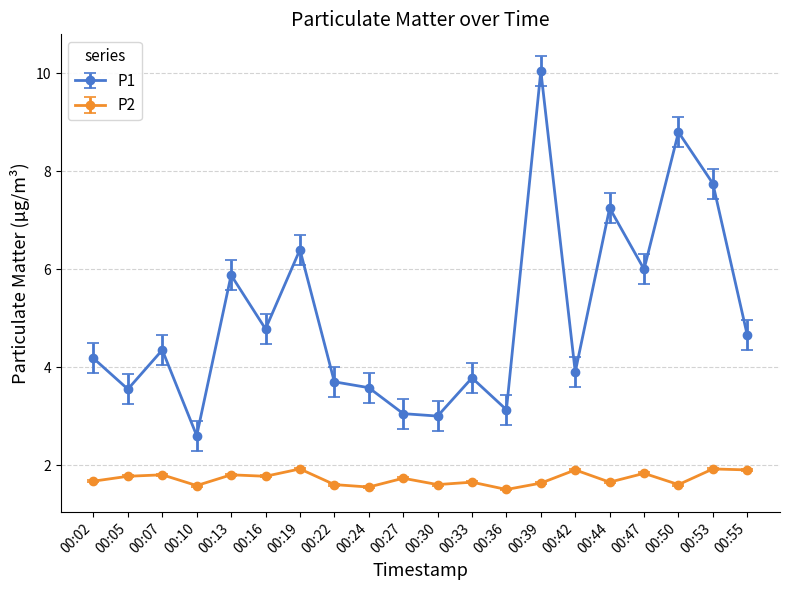

What is the difference between the maximum and minimum values in the P2 series?

0.4